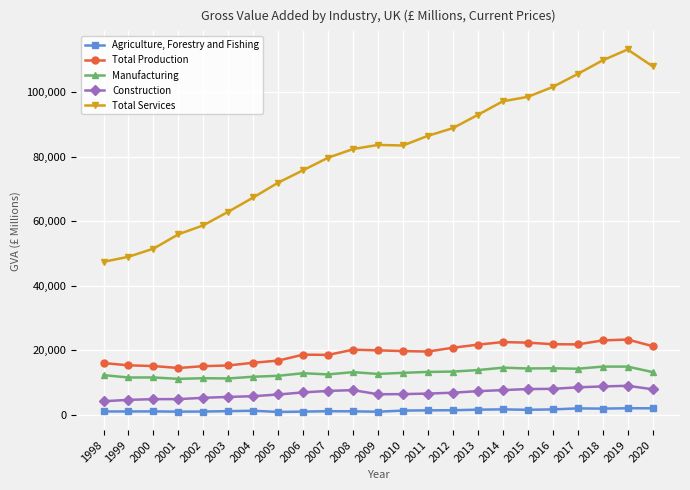

Which series has the largest total across all categories?

Total Services